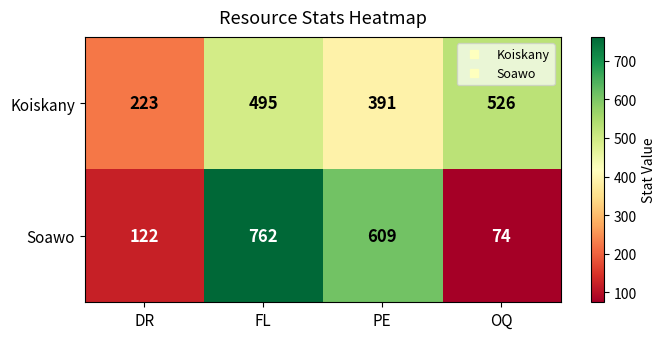

How many data points does each series have?

4